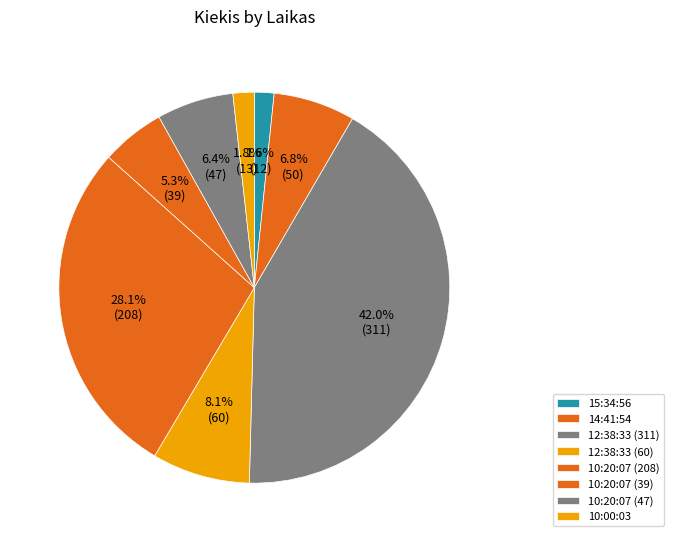

To the nearest percent, what is the average slice percentage?

12%